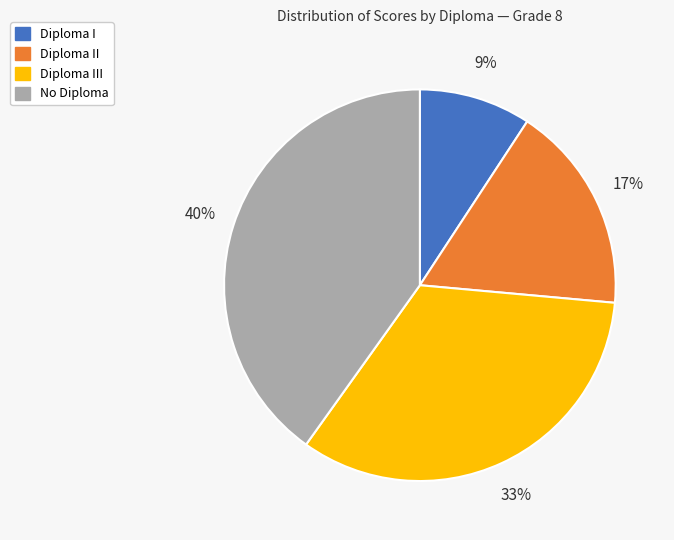

Does any single category account for the majority?

No